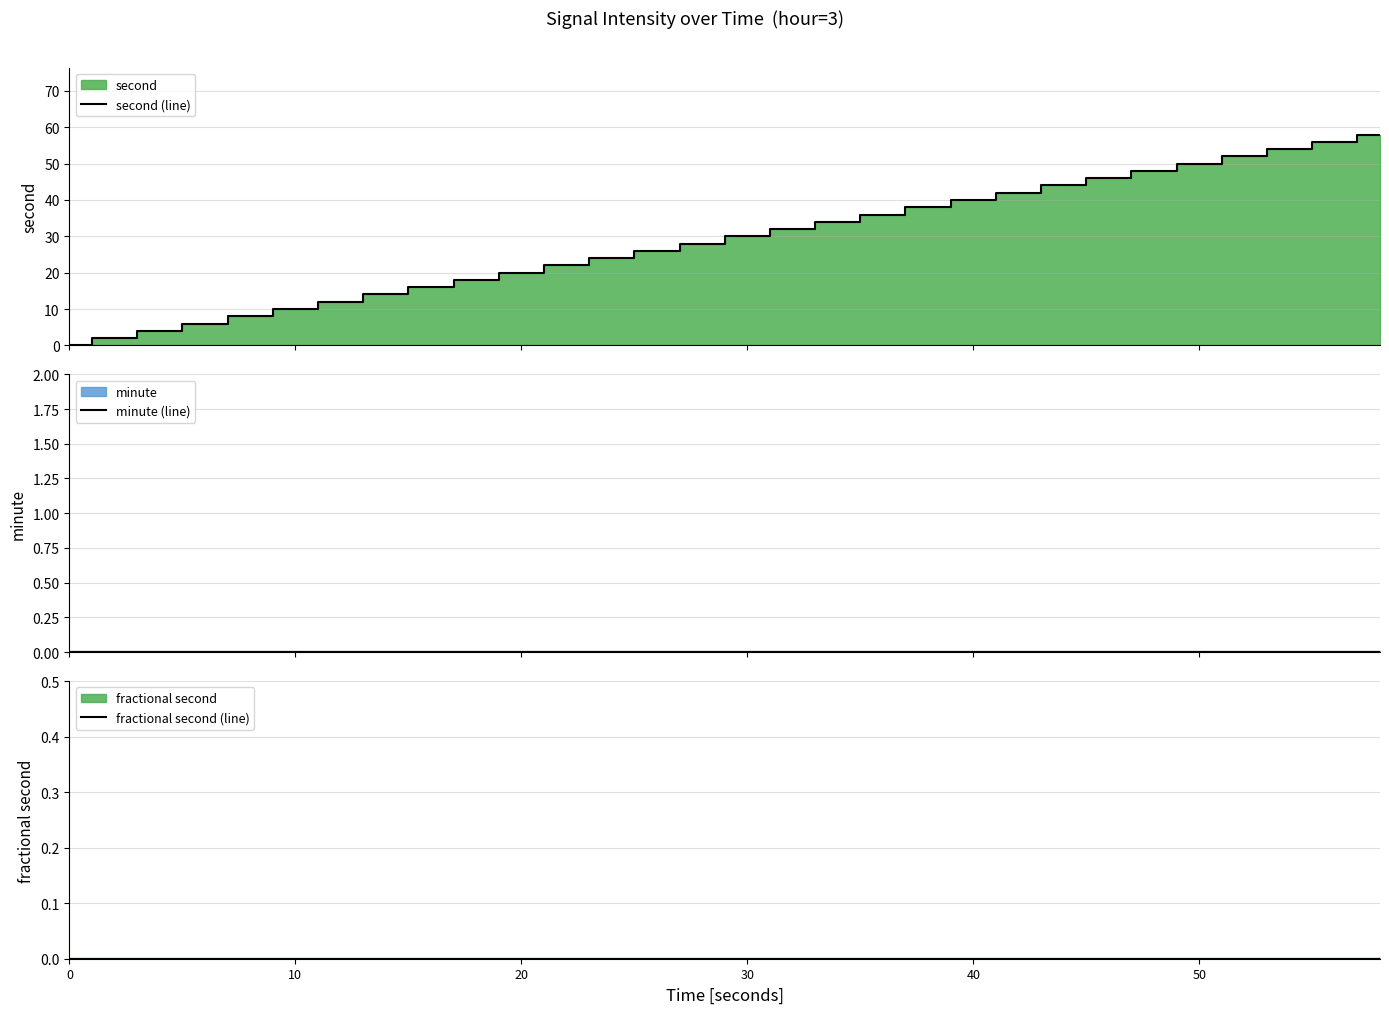

True or false: fractional second (line) has more than 0 points higher than both neighbors.

False